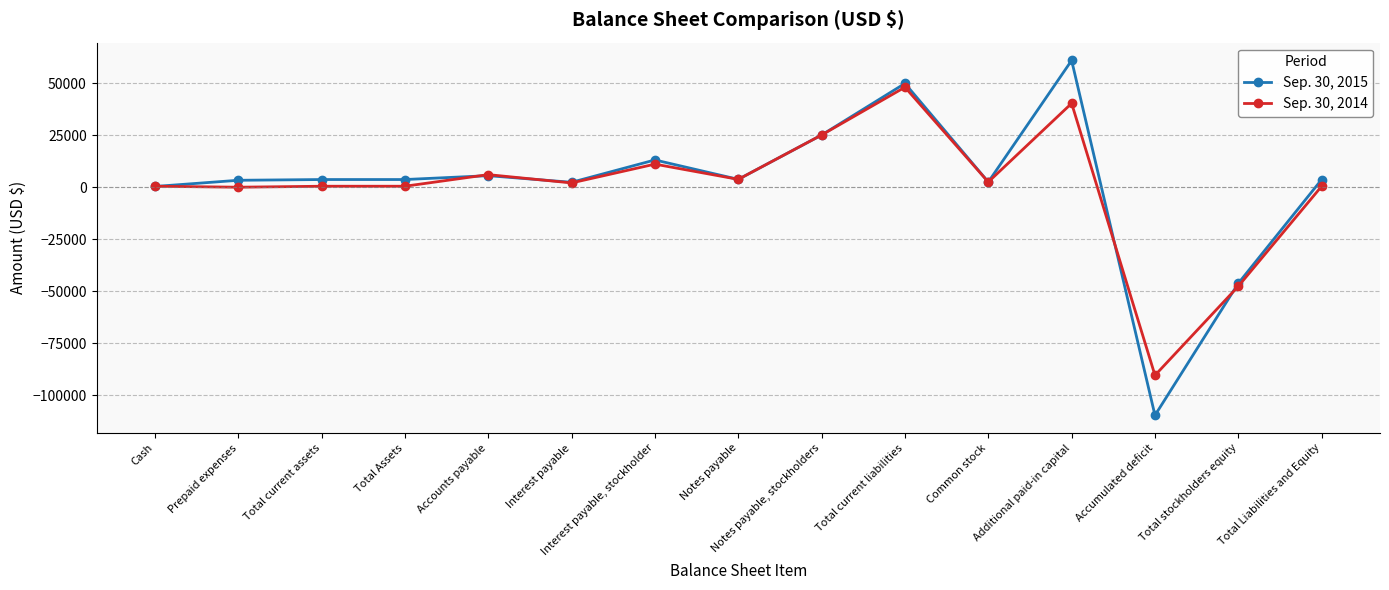

Does the chart have visible grid lines?

Yes